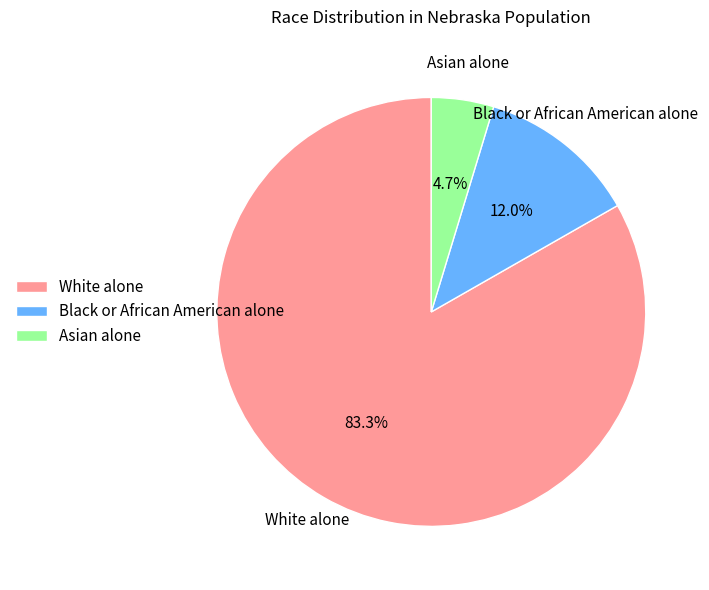

How many slices are in this pie chart?

3